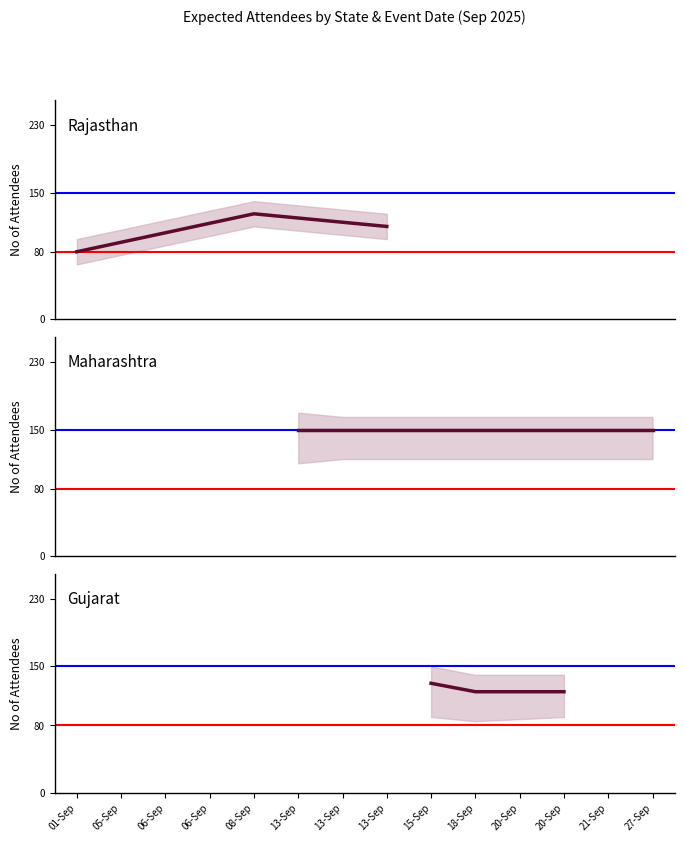

At which label is Rajasthan closest to 102?

13-Sep